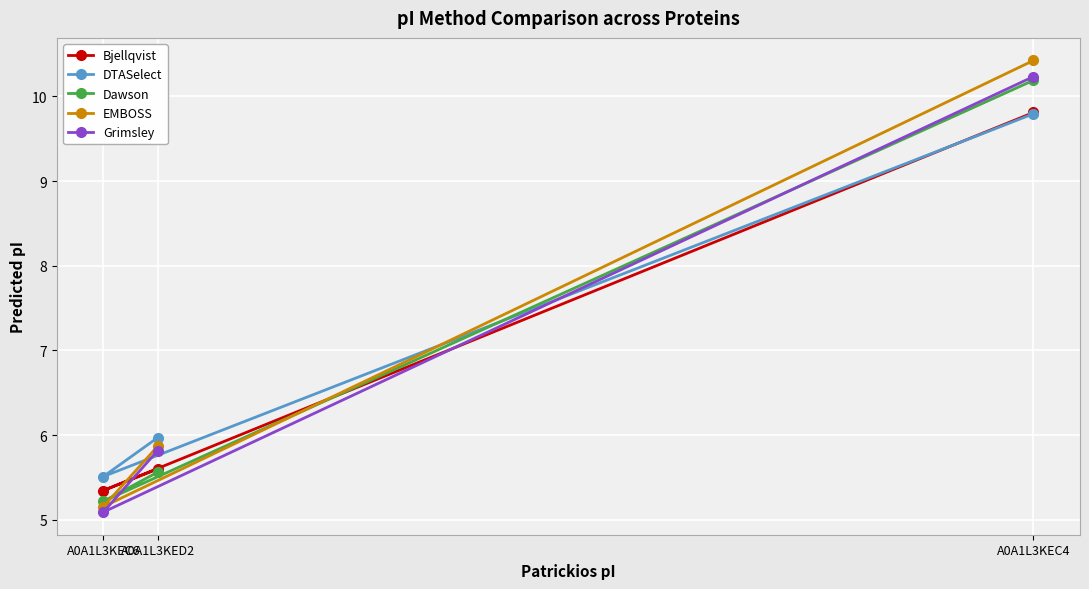

What is the smallest value displayed?

5.1